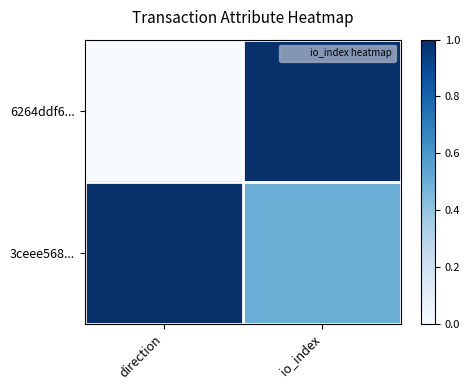

Rank the series by their average value, from lowest to highest.

6264ddf6..., 3ceee568...